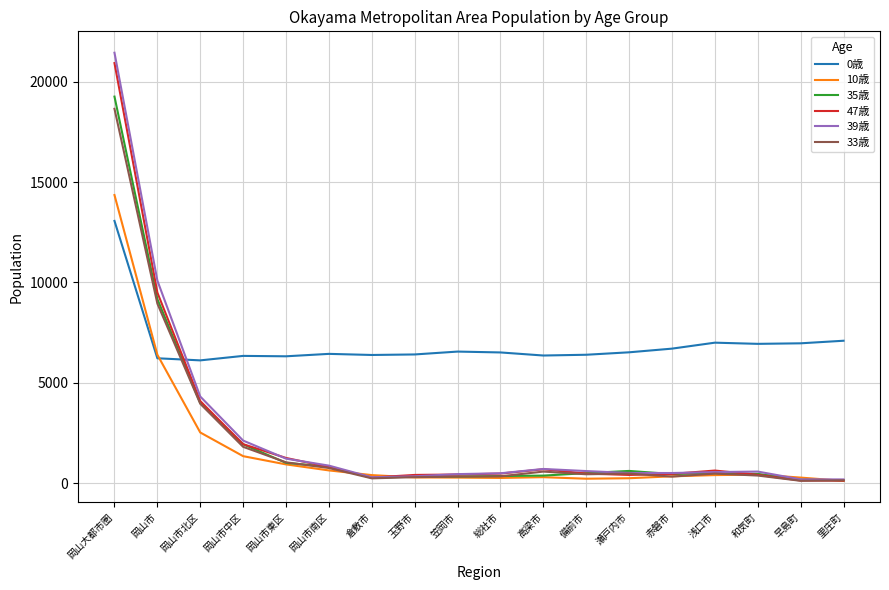

Which series has the widest spread of values?

39歳